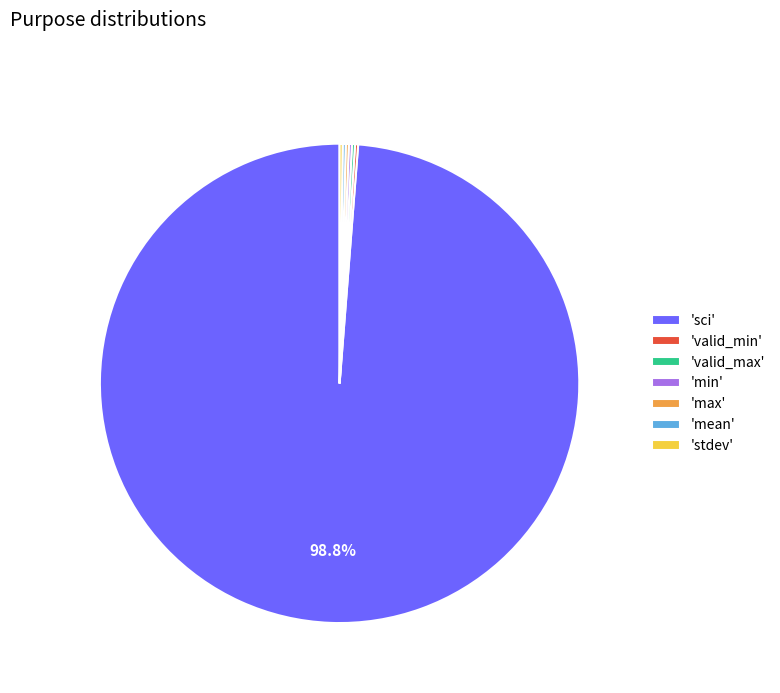

What is the majority slice?

'sci'